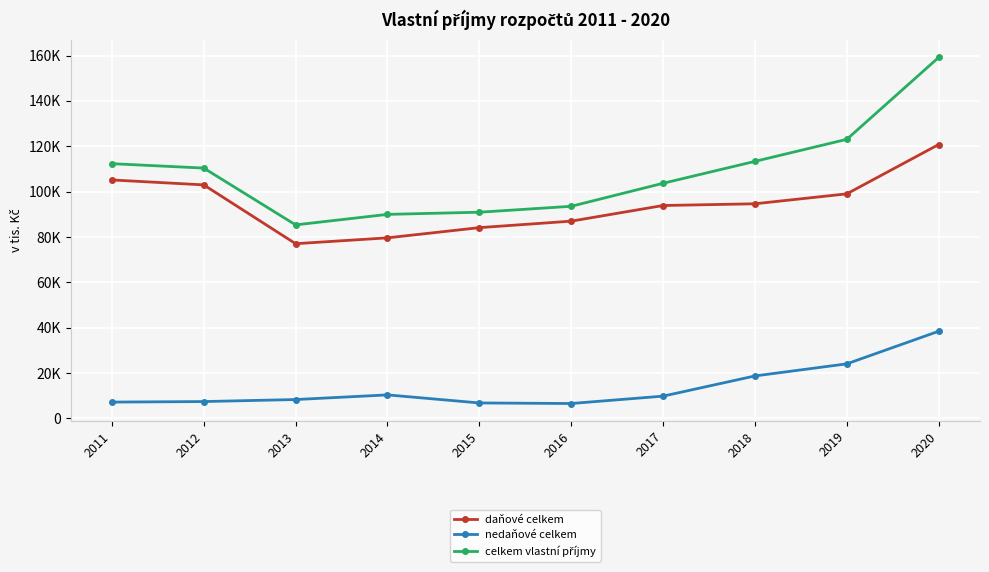

Is it true that daňové celkem equals 77020.0 at 2013?

True